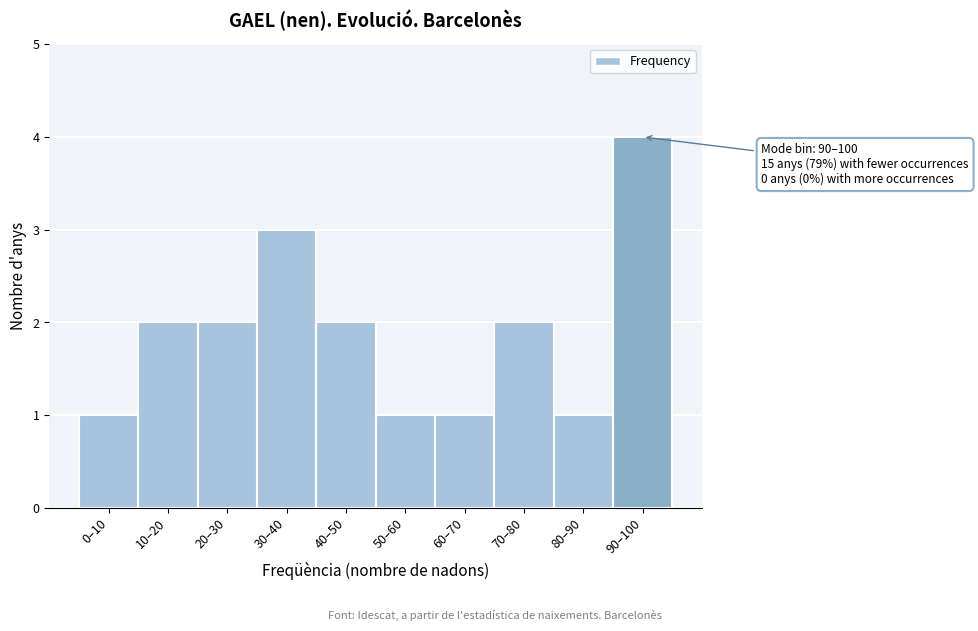

Reading left to right, extract all data points from this chart.

1	2	2	3	2	1	1	2	1	4